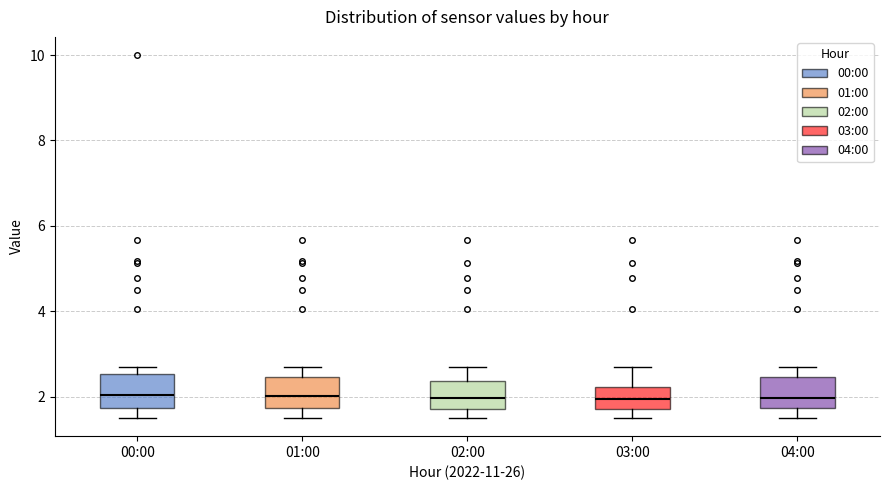

Reading left to right, transcribe this box plot: for each box, give where its median line is, the range the box spans, and where its two whiskers end, as read against the y-axis. The values are not printed on the chart, so give them approximately, as read against the axis.

00:00: median 2.0, box 1.8 to 2.6, whiskers 1.6 to 2.8
01:00: median 2.0, box 1.8 to 2.4, whiskers 1.6 to 2.8
02:00: median 2.0, box 1.8 to 2.4, whiskers 1.6 to 2.8
03:00: median 2.0, box 1.8 to 2.2, whiskers 1.6 to 2.8
04:00: median 2.0, box 1.8 to 2.4, whiskers 1.6 to 2.8